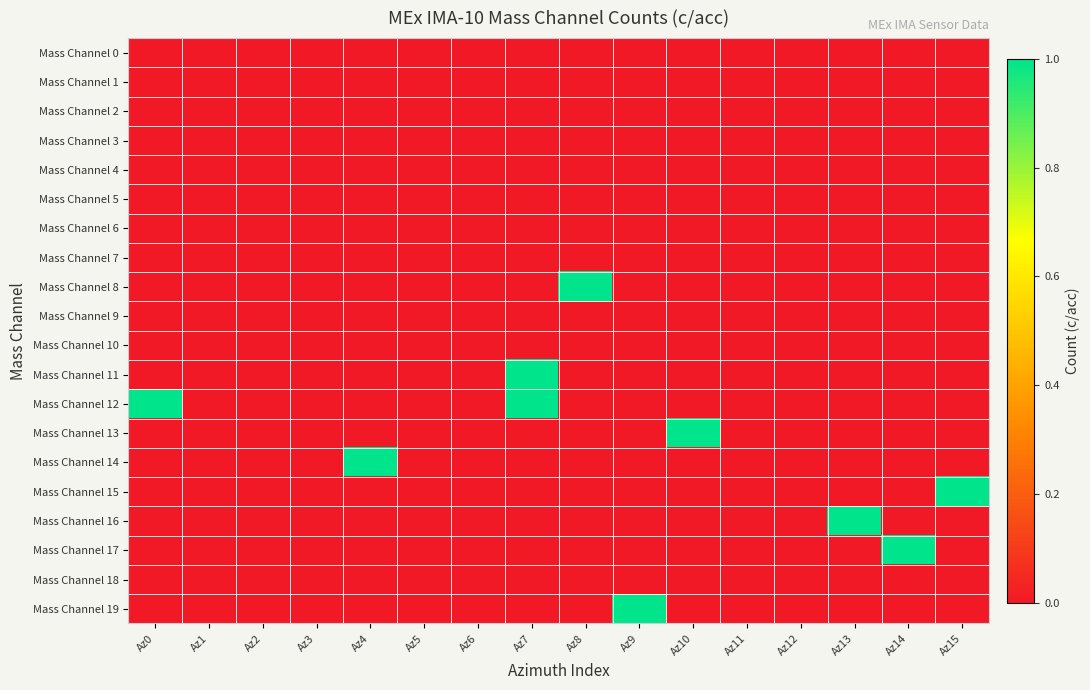

Reading left to right, extract all data points from this chart.

Mass Channel 0: Az0=0	Az1=0	Az2=0	Az3=0	Az4=0	Az5=0	Az6=0	Az7=0	Az8=0	Az9=0	Az10=0	Az11=0	Az12=0	Az13=0	Az14=0	Az15=0
Mass Channel 1: Az0=0	Az1=0	Az2=0	Az3=0	Az4=0	Az5=0	Az6=0	Az7=0	Az8=0	Az9=0	Az10=0	Az11=0	Az12=0	Az13=0	Az14=0	Az15=0
Mass Channel 2: Az0=0	Az1=0	Az2=0	Az3=0	Az4=0	Az5=0	Az6=0	Az7=0	Az8=0	Az9=0	Az10=0	Az11=0	Az12=0	Az13=0	Az14=0	Az15=0
Mass Channel 3: Az0=0	Az1=0	Az2=0	Az3=0	Az4=0	Az5=0	Az6=0	Az7=0	Az8=0	Az9=0	Az10=0	Az11=0	Az12=0	Az13=0	Az14=0	Az15=0
Mass Channel 4: Az0=0	Az1=0	Az2=0	Az3=0	Az4=0	Az5=0	Az6=0	Az7=0	Az8=0	Az9=0	Az10=0	Az11=0	Az12=0	Az13=0	Az14=0	Az15=0
Mass Channel 5: Az0=0	Az1=0	Az2=0	Az3=0	Az4=0	Az5=0	Az6=0	Az7=0	Az8=0	Az9=0	Az10=0	Az11=0	Az12=0	Az13=0	Az14=0	Az15=0
Mass Channel 6: Az0=0	Az1=0	Az2=0	Az3=0	Az4=0	Az5=0	Az6=0	Az7=0	Az8=0	Az9=0	Az10=0	Az11=0	Az12=0	Az13=0	Az14=0	Az15=0
Mass Channel 7: Az0=0	Az1=0	Az2=0	Az3=0	Az4=0	Az5=0	Az6=0	Az7=0	Az8=0	Az9=0	Az10=0	Az11=0	Az12=0	Az13=0	Az14=0	Az15=0
Mass Channel 8: Az0=0	Az1=0	Az2=0	Az3=0	Az4=0	Az5=0	Az6=0	Az7=0	Az8=1	Az9=0	Az10=0	Az11=0	Az12=0	Az13=0	Az14=0	Az15=0
Mass Channel 9: Az0=0	Az1=0	Az2=0	Az3=0	Az4=0	Az5=0	Az6=0	Az7=0	Az8=0	Az9=0	Az10=0	Az11=0	Az12=0	Az13=0	Az14=0	Az15=0
Mass Channel 10: Az0=0	Az1=0	Az2=0	Az3=0	Az4=0	Az5=0	Az6=0	Az7=0	Az8=0	Az9=0	Az10=0	Az11=0	Az12=0	Az13=0	Az14=0	Az15=0
Mass Channel 11: Az0=0	Az1=0	Az2=0	Az3=0	Az4=0	Az5=0	Az6=0	Az7=1	Az8=0	Az9=0	Az10=0	Az11=0	Az12=0	Az13=0	Az14=0	Az15=0
Mass Channel 12: Az0=1	Az1=0	Az2=0	Az3=0	Az4=0	Az5=0	Az6=0	Az7=1	Az8=0	Az9=0	Az10=0	Az11=0	Az12=0	Az13=0	Az14=0	Az15=0
Mass Channel 13: Az0=0	Az1=0	Az2=0	Az3=0	Az4=0	Az5=0	Az6=0	Az7=0	Az8=0	Az9=0	Az10=1	Az11=0	Az12=0	Az13=0	Az14=0	Az15=0
Mass Channel 14: Az0=0	Az1=0	Az2=0	Az3=0	Az4=1	Az5=0	Az6=0	Az7=0	Az8=0	Az9=0	Az10=0	Az11=0	Az12=0	Az13=0	Az14=0	Az15=0
Mass Channel 15: Az0=0	Az1=0	Az2=0	Az3=0	Az4=0	Az5=0	Az6=0	Az7=0	Az8=0	Az9=0	Az10=0	Az11=0	Az12=0	Az13=0	Az14=0	Az15=1
Mass Channel 16: Az0=0	Az1=0	Az2=0	Az3=0	Az4=0	Az5=0	Az6=0	Az7=0	Az8=0	Az9=0	Az10=0	Az11=0	Az12=0	Az13=1	Az14=0	Az15=0
Mass Channel 17: Az0=0	Az1=0	Az2=0	Az3=0	Az4=0	Az5=0	Az6=0	Az7=0	Az8=0	Az9=0	Az10=0	Az11=0	Az12=0	Az13=0	Az14=1	Az15=0
Mass Channel 18: Az0=0	Az1=0	Az2=0	Az3=0	Az4=0	Az5=0	Az6=0	Az7=0	Az8=0	Az9=0	Az10=0	Az11=0	Az12=0	Az13=0	Az14=0	Az15=0
Mass Channel 19: Az0=0	Az1=0	Az2=0	Az3=0	Az4=0	Az5=0	Az6=0	Az7=0	Az8=0	Az9=1	Az10=0	Az11=0	Az12=0	Az13=0	Az14=0	Az15=0